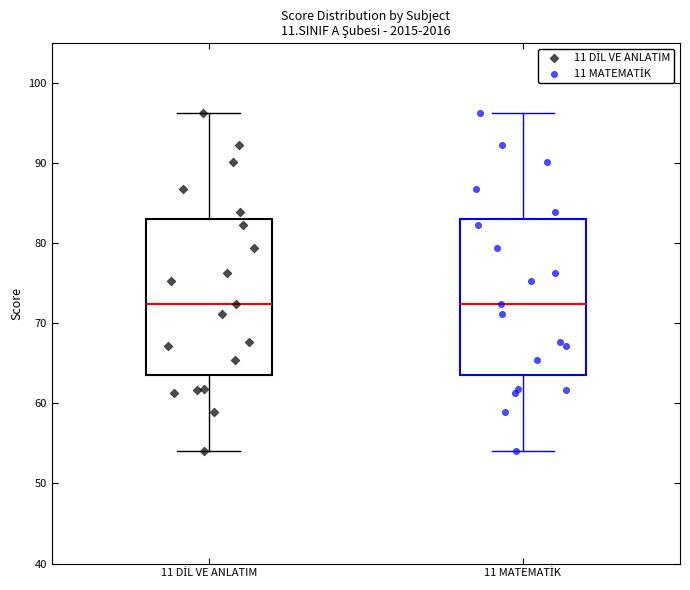

Reading left to right, transcribe this box plot: for each box, give where its median line is, the range the box spans, and where its two whiskers end, as read against the y-axis. The values are not printed on the chart, so give them approximately, as read against the axis.

11 DİL VE ANLATIM: median 72, box 64 to 83, whiskers 54 to 96
11 MATEMATİK: median 72, box 64 to 83, whiskers 54 to 96